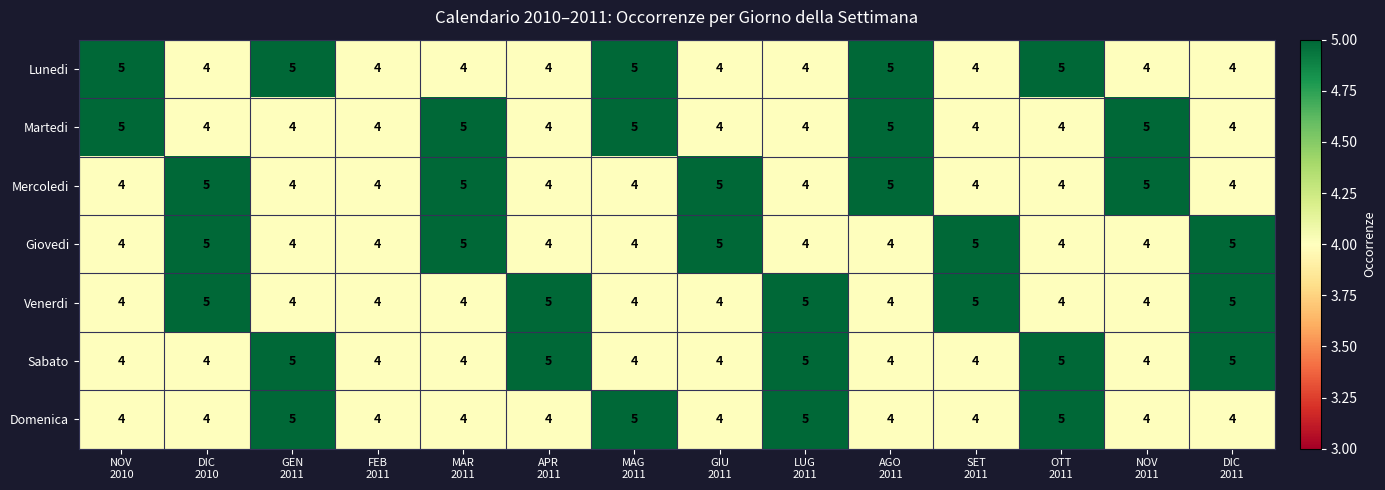

How many Venerdi values are between 4 and 5?

14